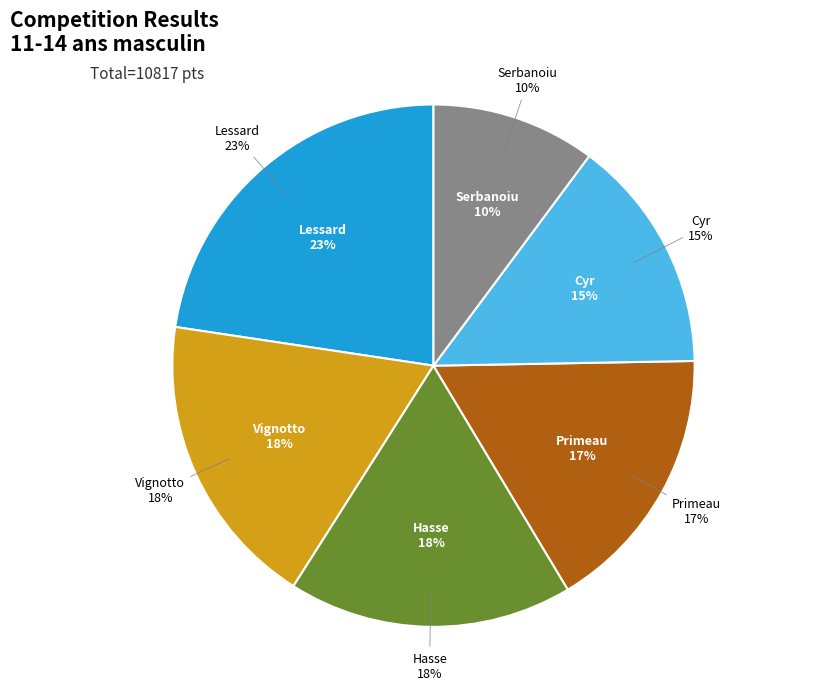

To the nearest percent, what percentage of the pie is PRIMEAU, ZACHARY?

17%